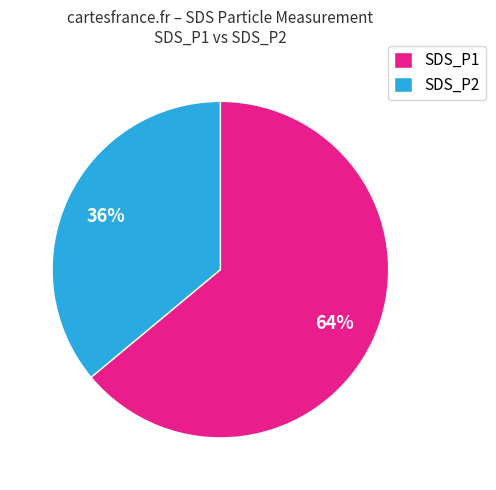

Does any single category account for the majority?

Yes